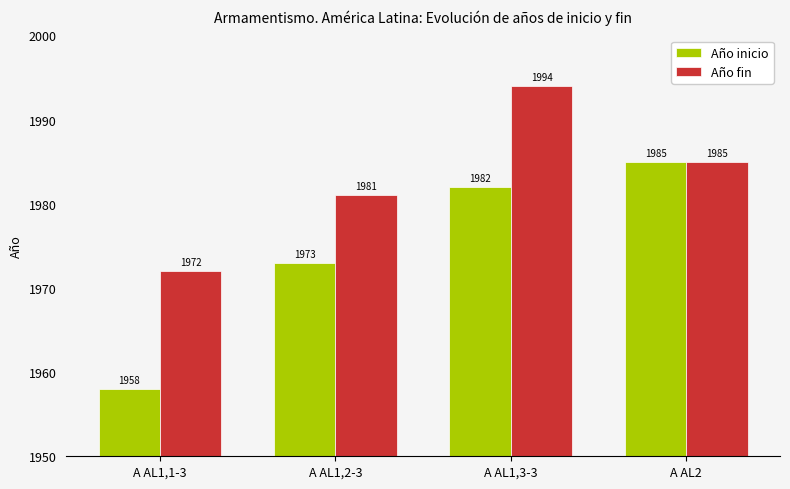

What is the sum of all Año fin values?

7932